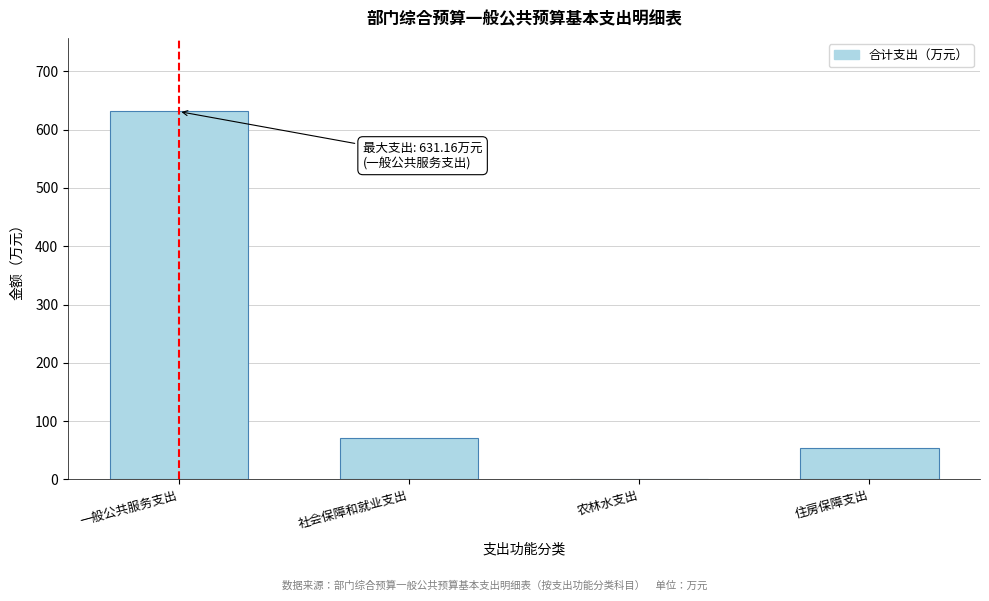

Reading left to right, transcribe all the data shown in this chart.

一般公共服务支出=631.2	社会保障和就业支出=71.5	农林水支出=0.0	住房保障支出=53.7